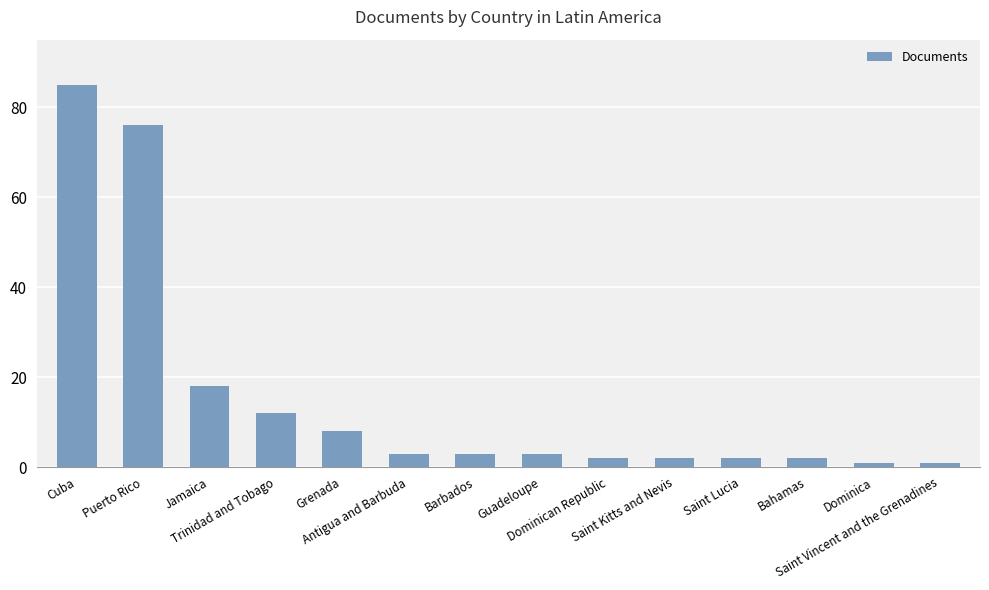

Does the chart contain stacked bars?

No